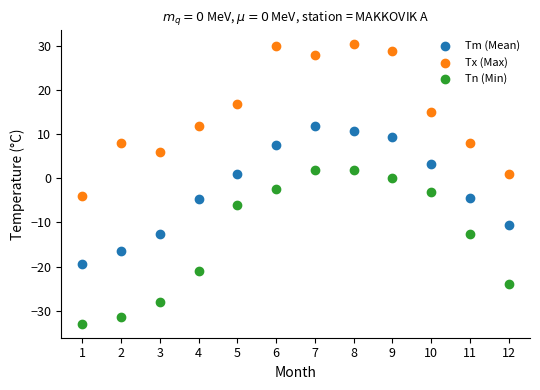

What are all the series names shown in the legend?

Tm (Mean), Tx (Max), Tn (Min)